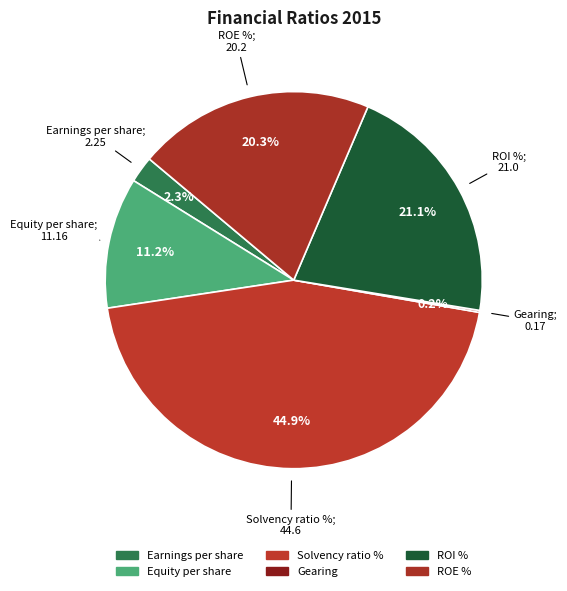

To the nearest percent, what is the average slice percentage?

17%